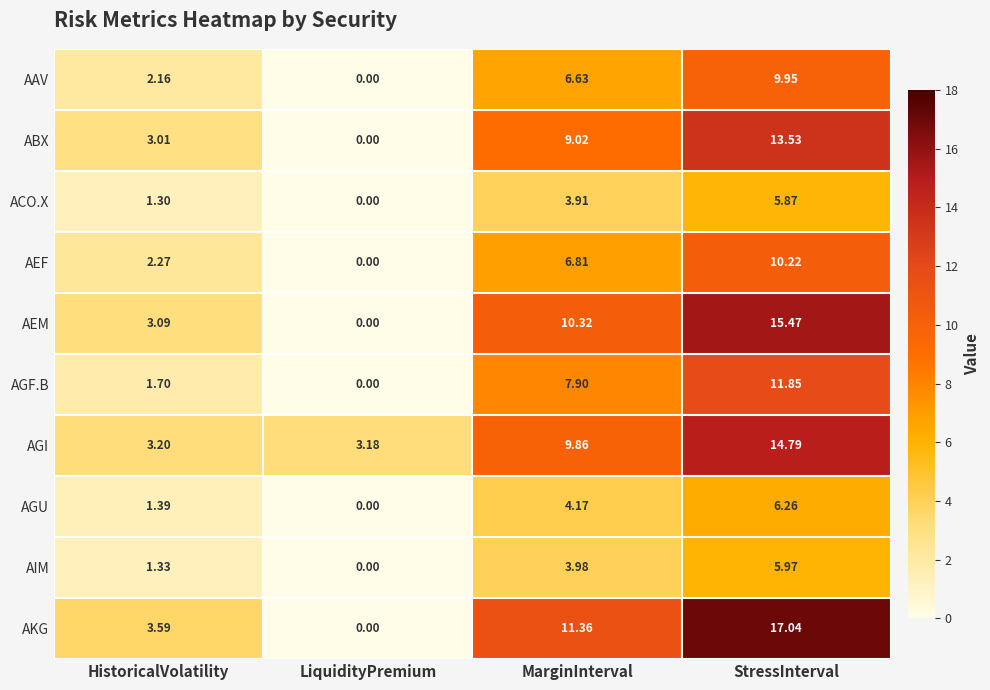

At which label is AIM closest to 2?

HistoricalVolatility